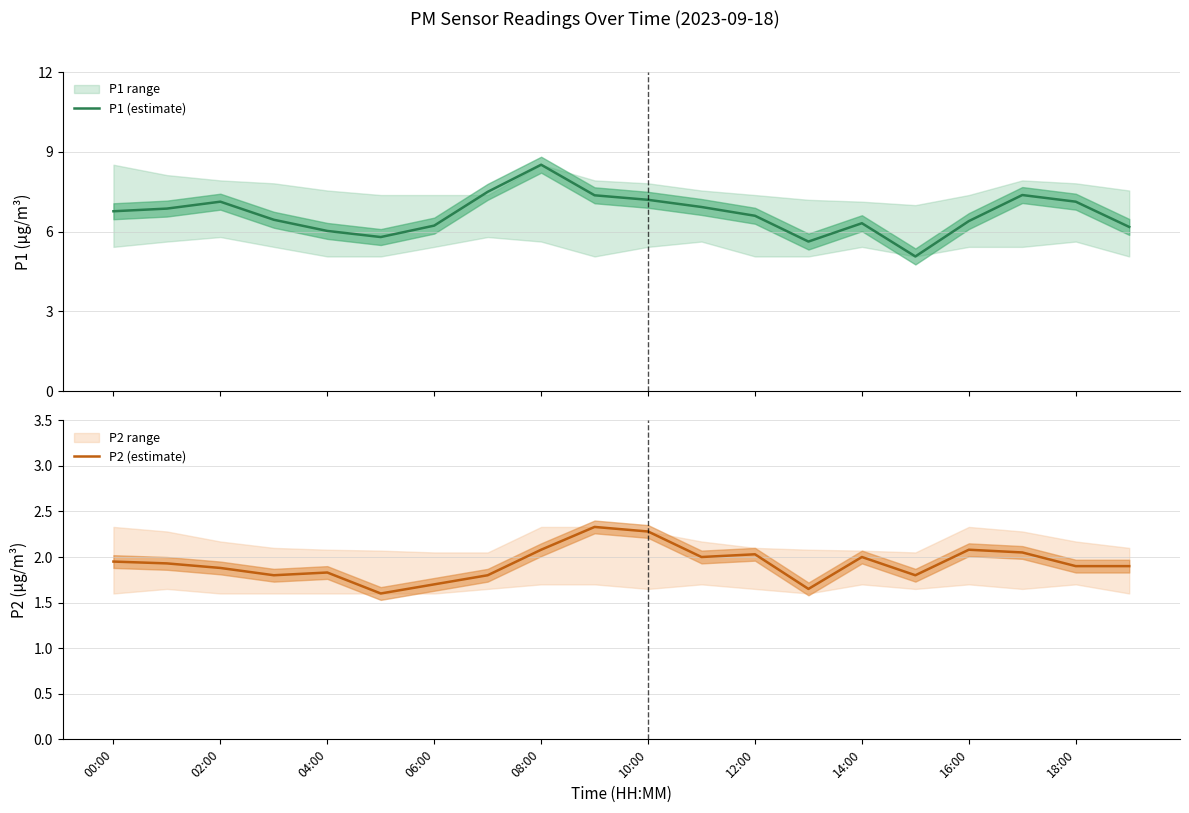

True or false: P2 (estimate) and P1 (estimate) intersect in this chart.

False